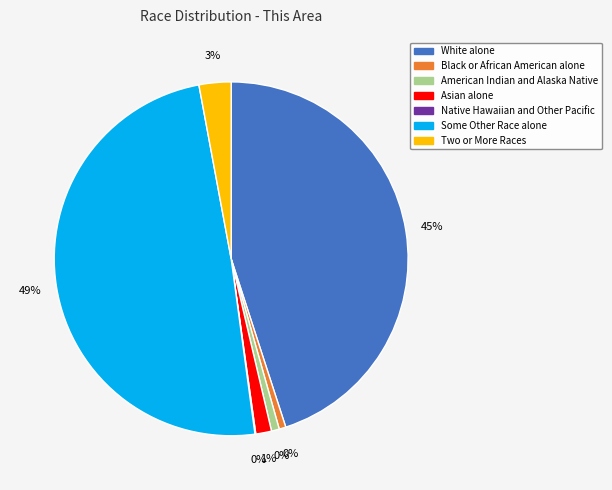

The Asian alone slice represents 11% of the pie. True or false?

False